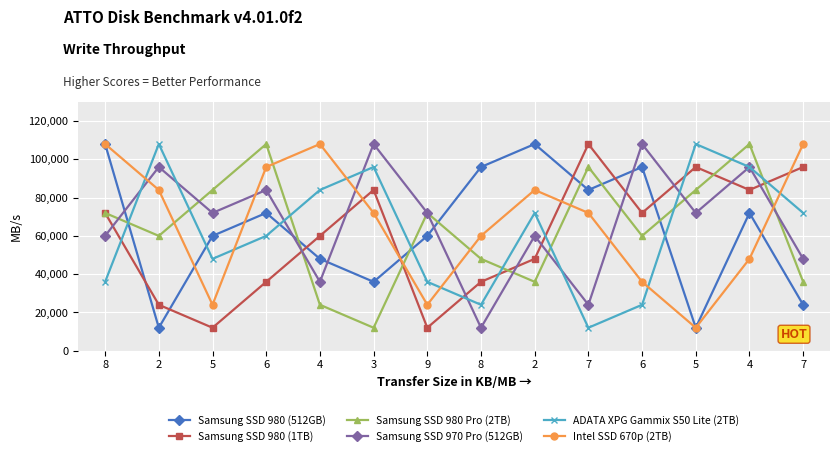

Which has a higher value, 8 or 2?

8